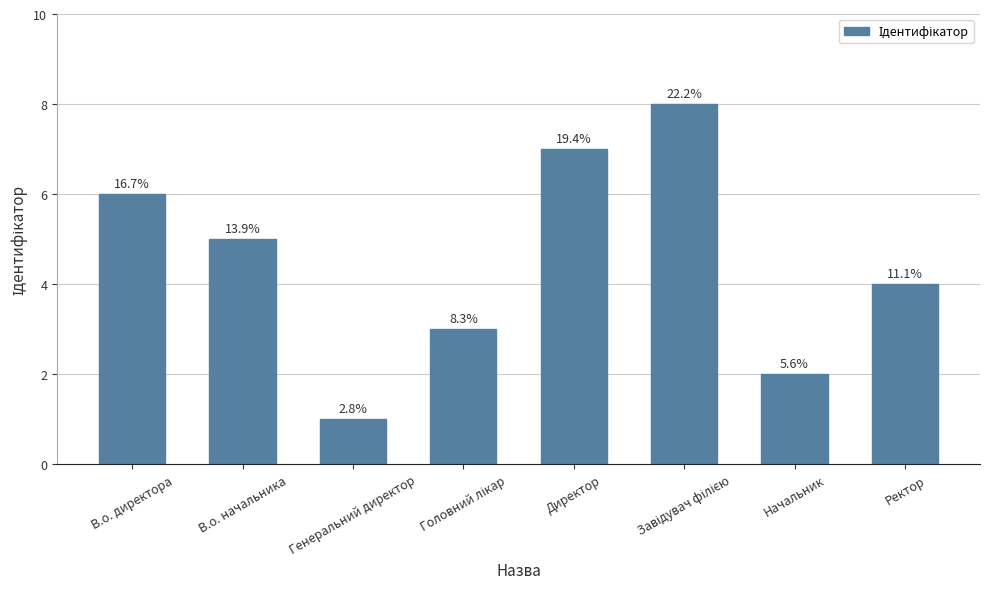

Does the chart contain any negative values?

No